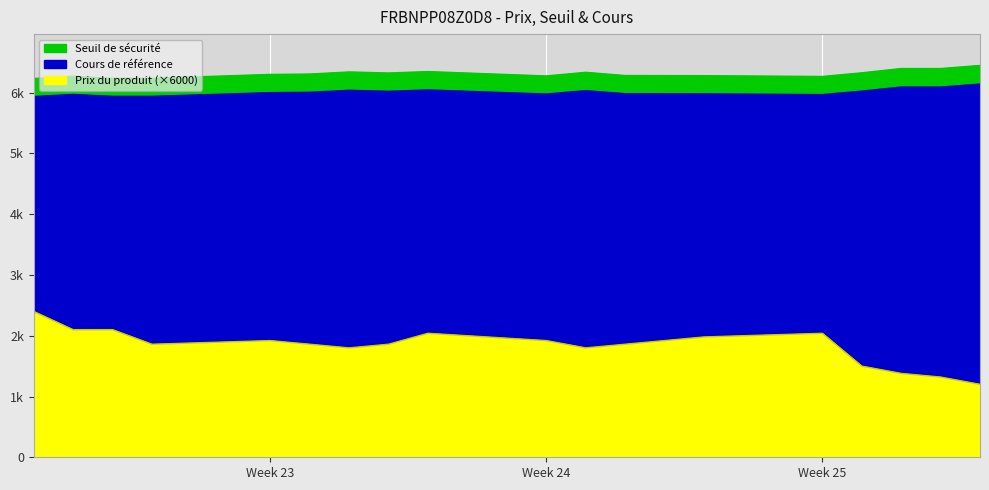

What is the value of the Seuil de sécurité point at the 14th from the left?

6266.1